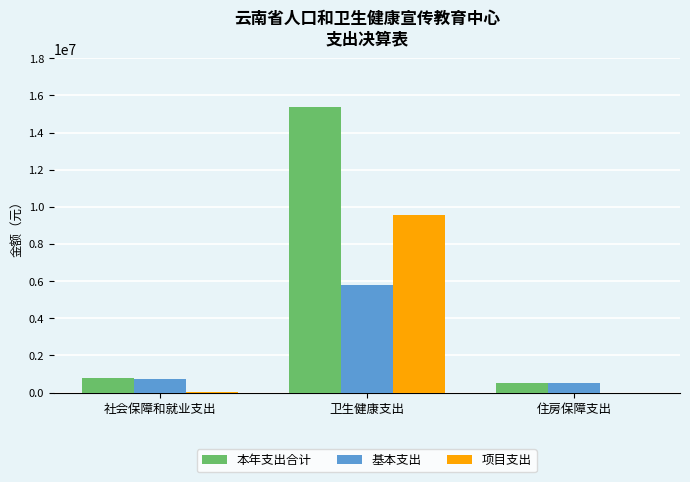

Are the bars horizontal?

No